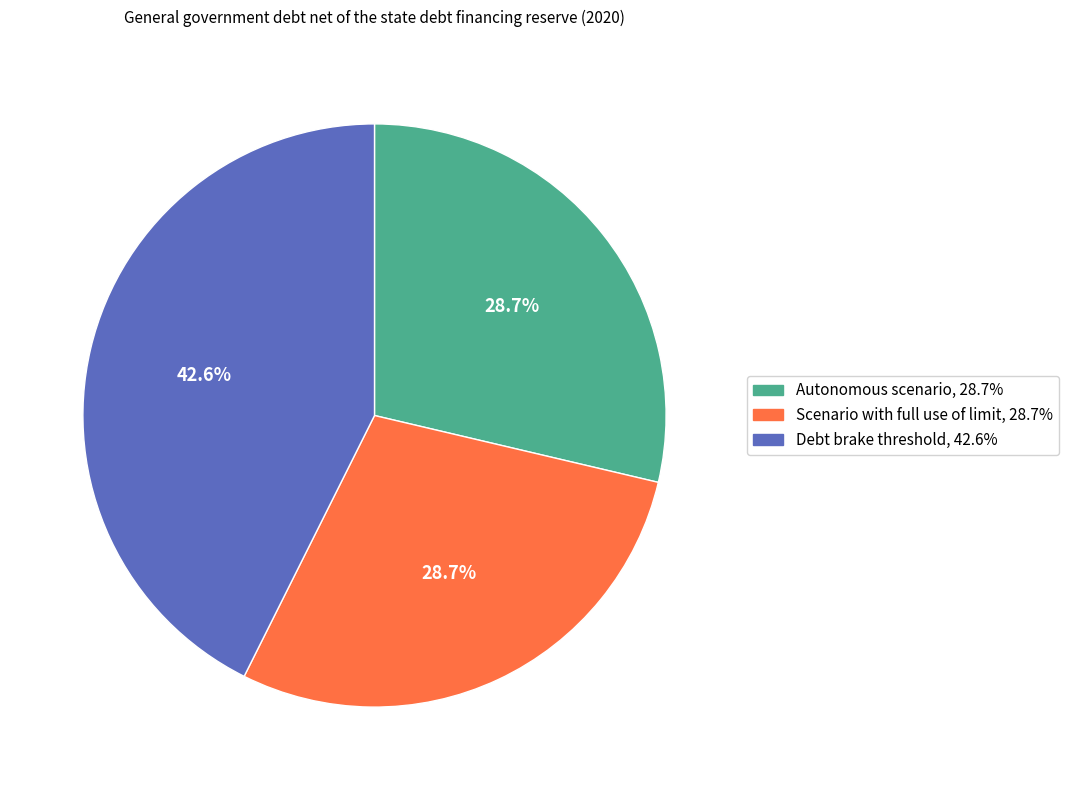

Combined, do Debt brake threshold and Autonomous scenario account for over 50%?

Yes